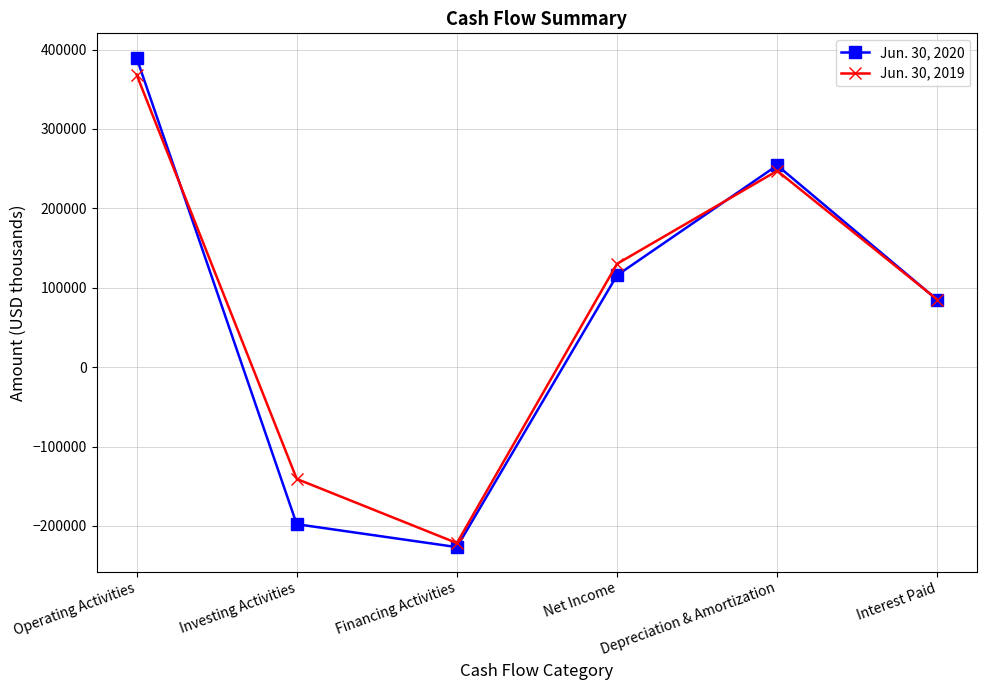

Is this an area chart (filled region under the line)?

No